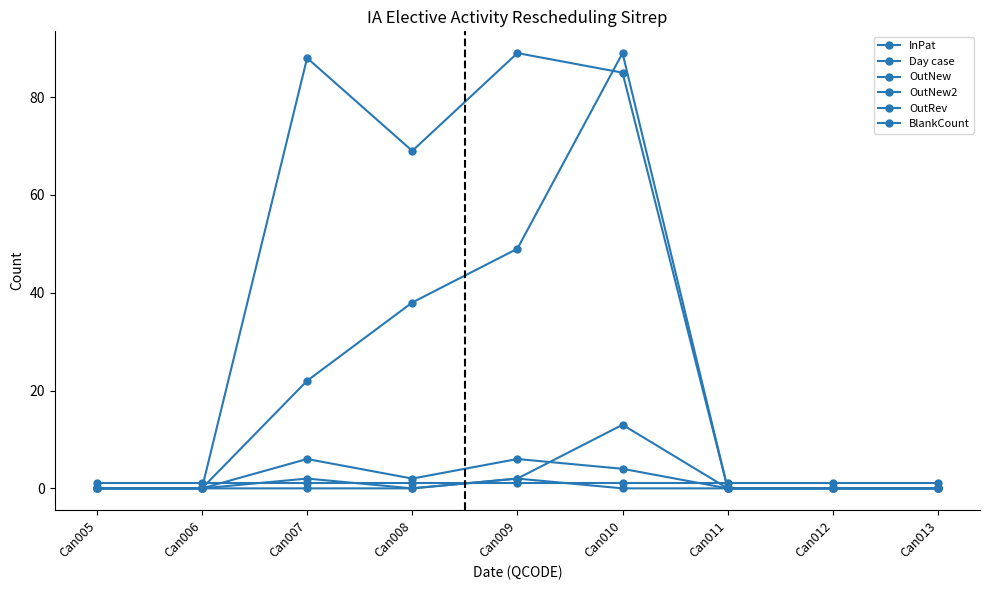

At how many categories does at least one series exceed 48?

4